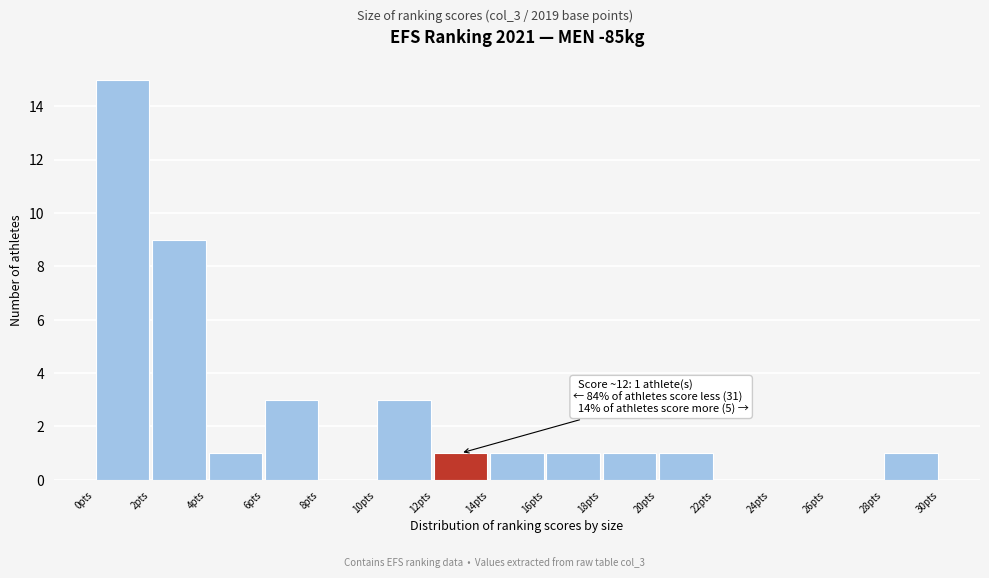

Which range on the x-axis has the tallest bar?

0 to 2